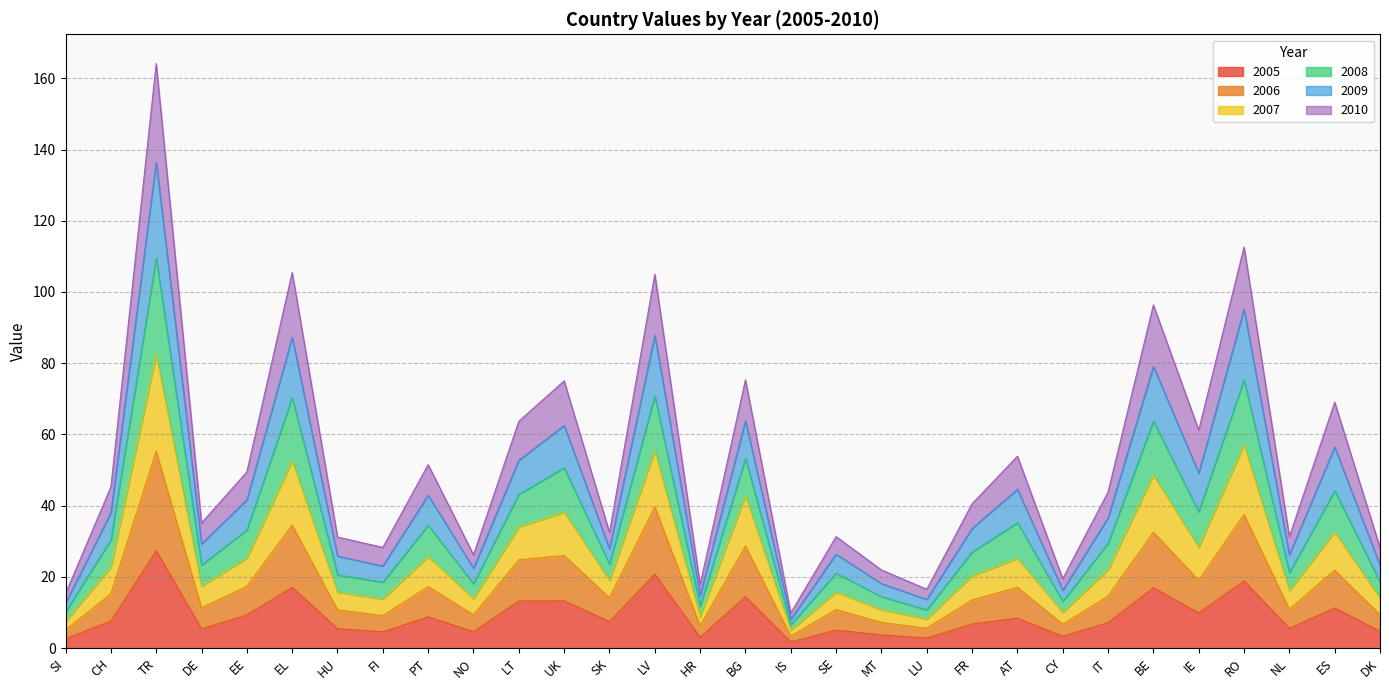

Which series has the largest total across all categories?

2008